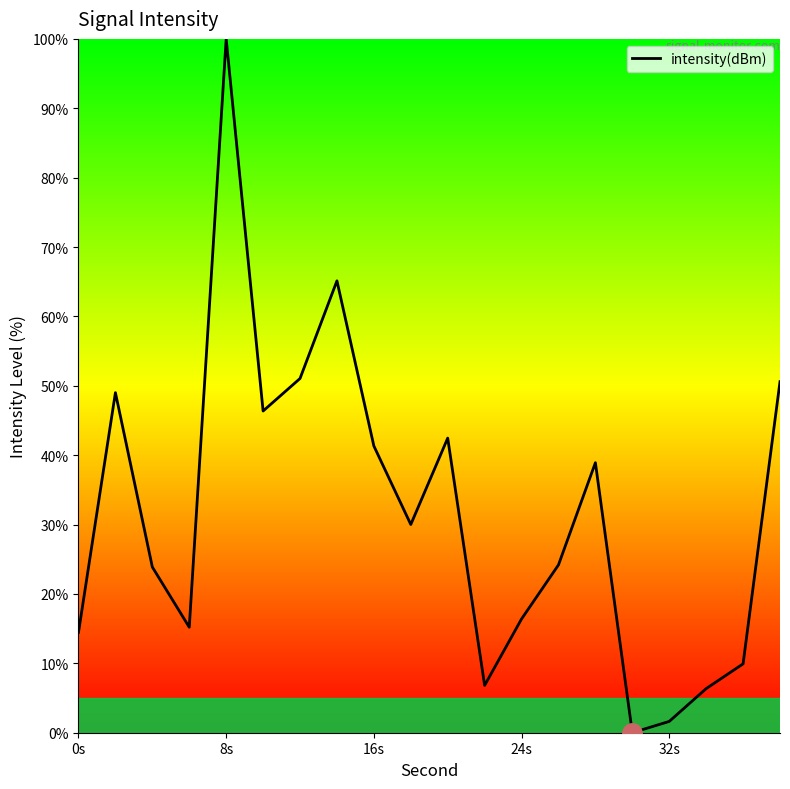

Does the chart display data point markers on the line(s)?

No